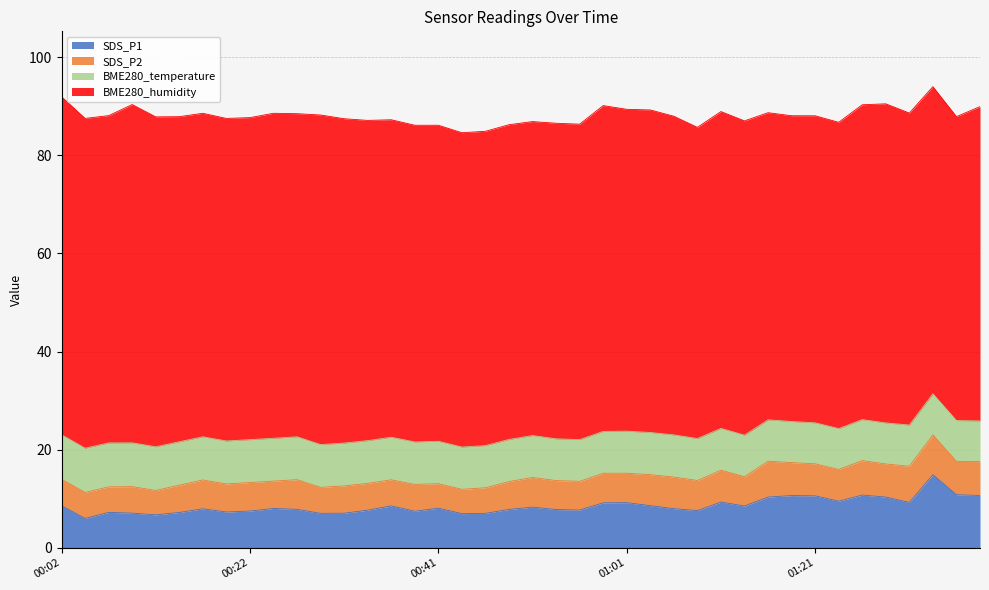

True or false: BME280_temperature has a value of 8.7 at 2024/02/27 00:29.

True